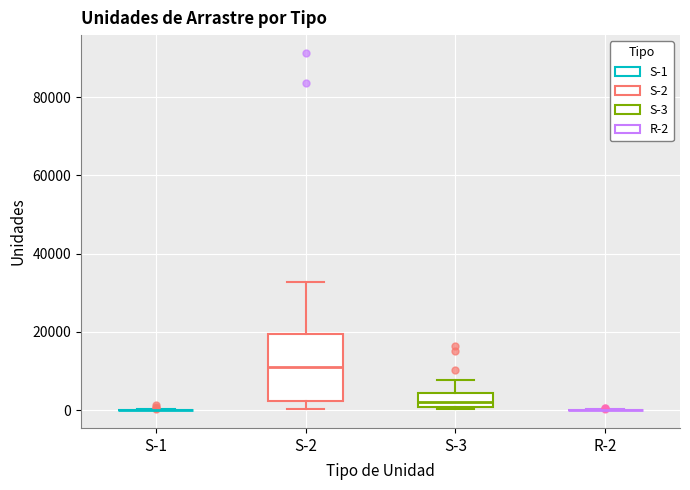

Reading left to right, transcribe this box plot: for each box, give where its median line is, the range the box spans, and where its two whiskers end, as read against the y-axis. The values are not printed on the chart, so give them approximately, as read against the axis.

S-1: box collapsed to a line at 0, whiskers 0 to 0
S-2: median 10000, box 2000 to 20000, whiskers 0 to 32000
S-3: median 2000, box 0 to 4000, whiskers 0 (just below the box's lower edge) to 8000
R-2: box collapsed to a line at 0, whiskers 0 to 0